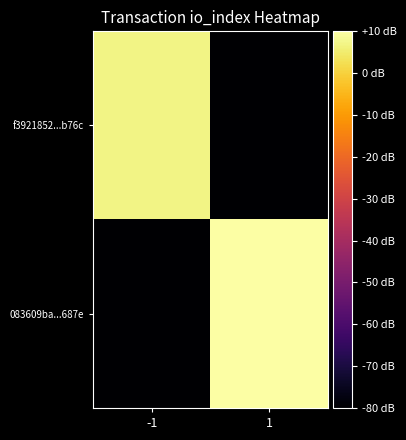

What is the minimum value shown in the chart?

-80